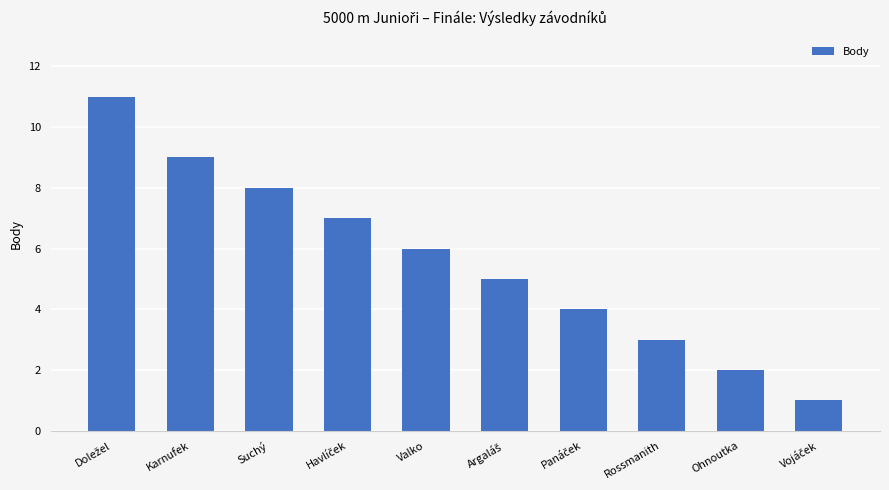

How many data points are less than 6?

5